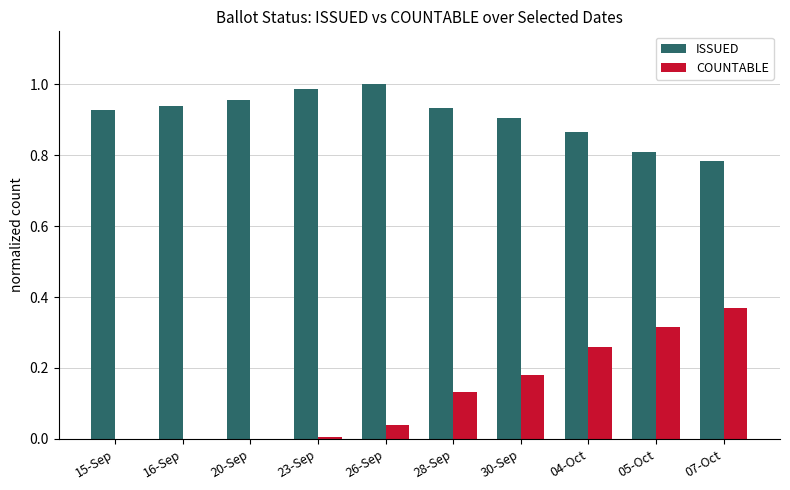

Which series changed the most between 20-Sep and 07-Oct?

COUNTABLE